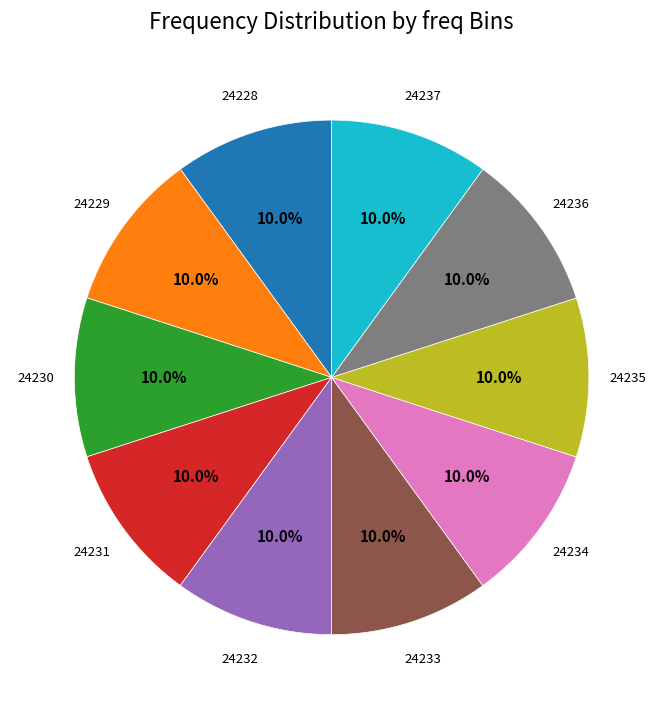

Is there any slice that represents more than half of the pie?

No